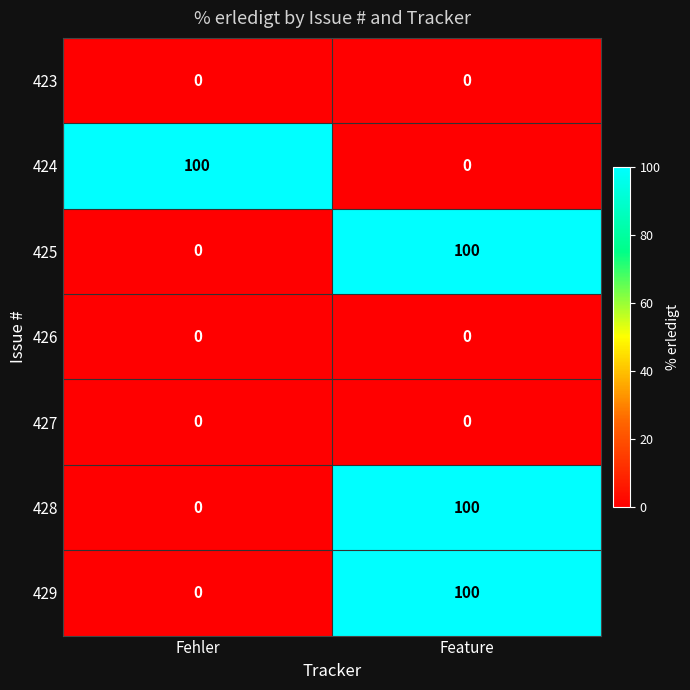

Reading left to right, extract all data points from this chart.

423: Fehler=0	Feature=0
424: Fehler=100	Feature=0
425: Fehler=0	Feature=100
426: Fehler=0	Feature=0
427: Fehler=0	Feature=0
428: Fehler=0	Feature=100
429: Fehler=0	Feature=100